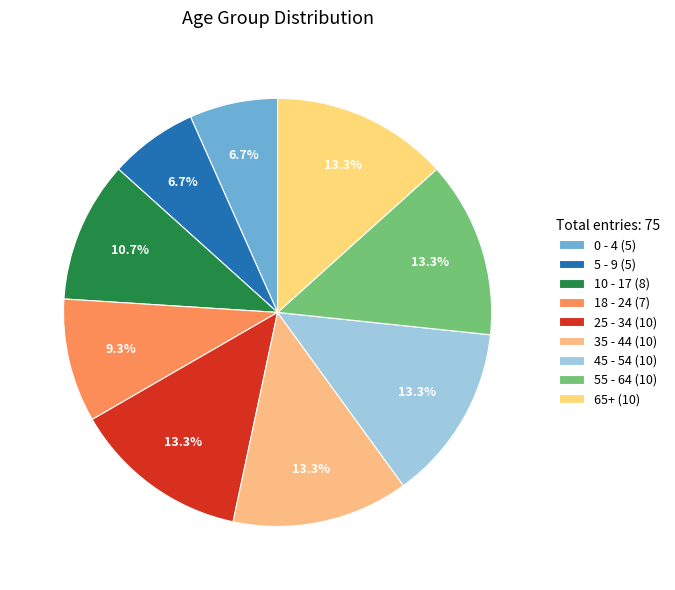

Does 25 - 34 account for over 50% of the chart?

No